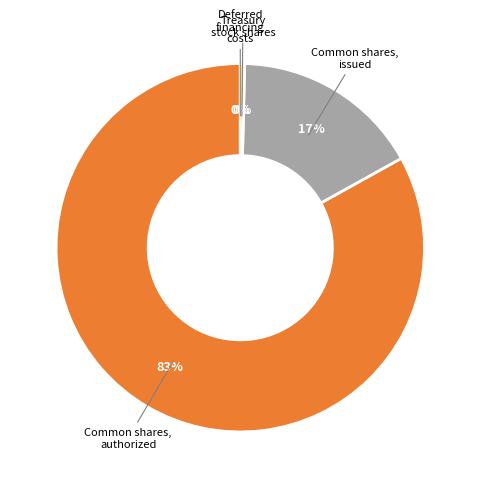

Is there a majority slice in this chart?

Yes